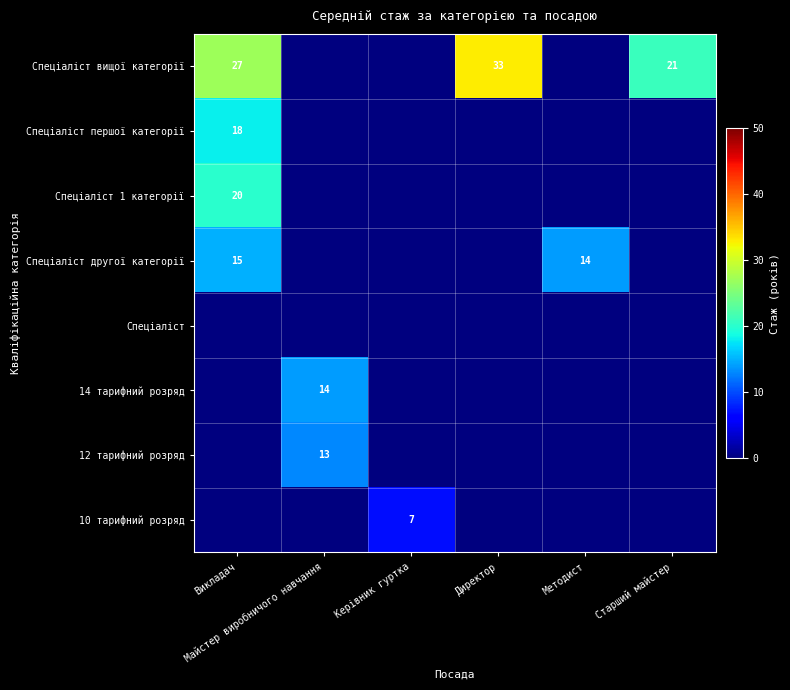

Which series changed the most between Керівник гуртка and Методист?

Спеціаліст другої категорії